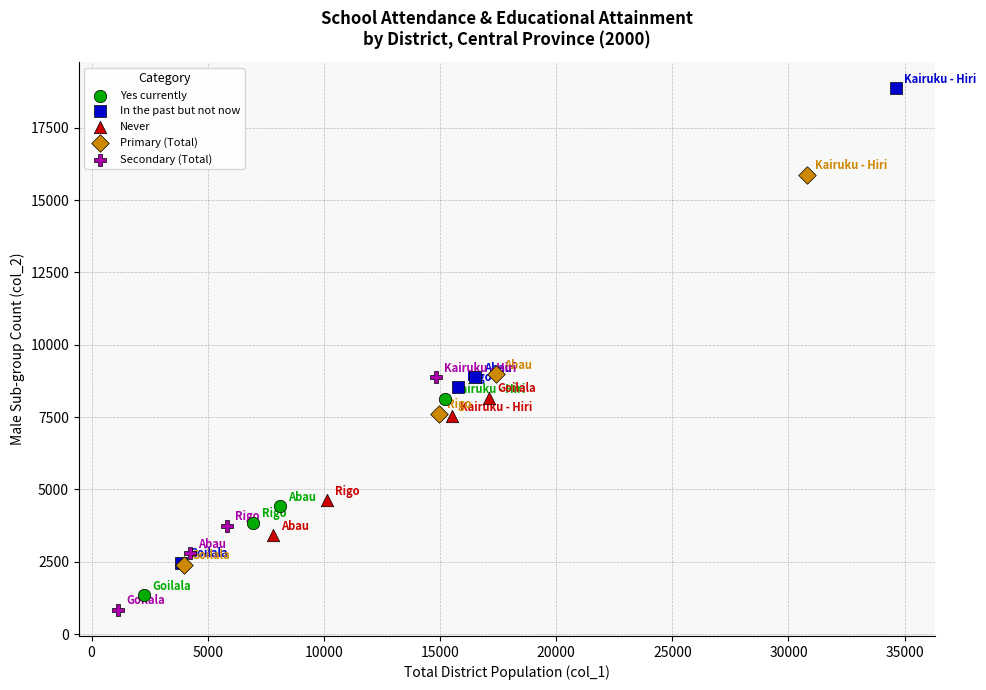

What are all the series names shown in the legend?

Yes currently, In the past but not now, Never, Primary (Total), Secondary (Total)